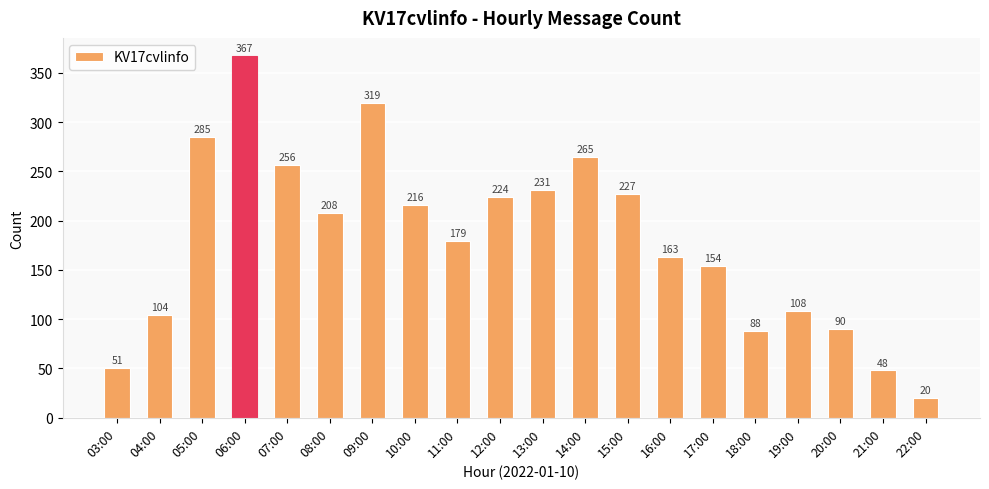

What is the change in value from 06:00 to 13:00?

-136